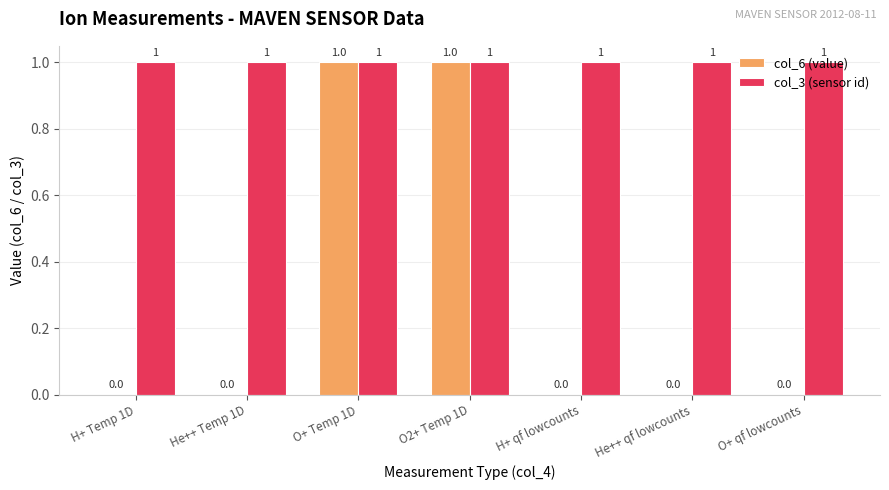

The value of col_3 (sensor id) at He++ Temp 1D is 1. True or false?

True